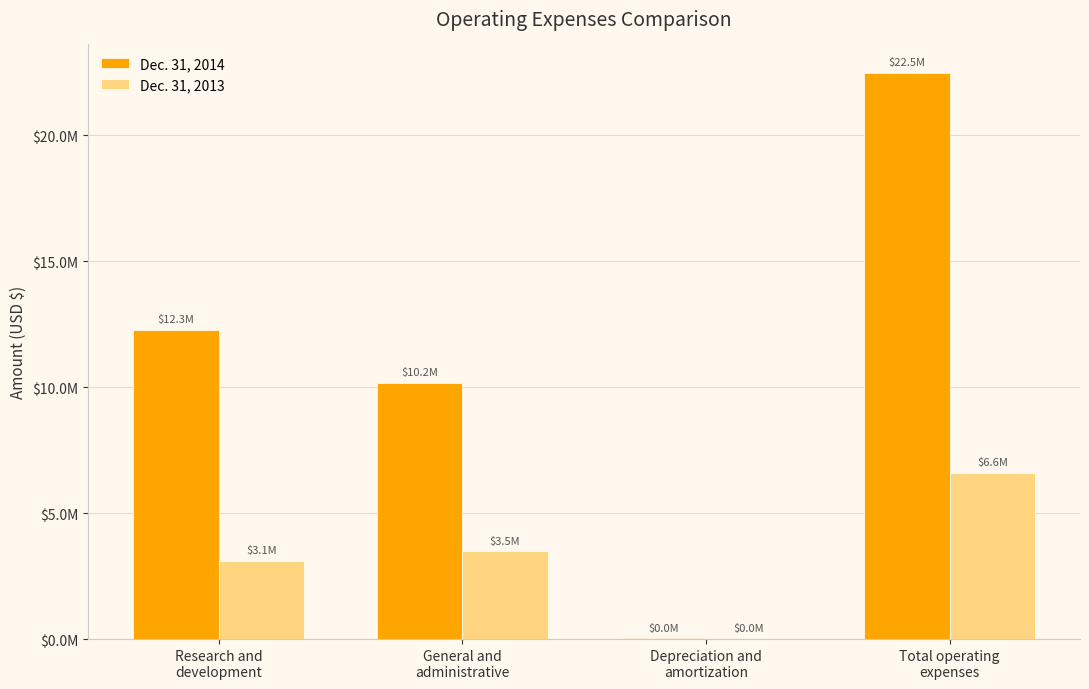

What are all the series names shown in the legend?

Dec. 31, 2014, Dec. 31, 2013